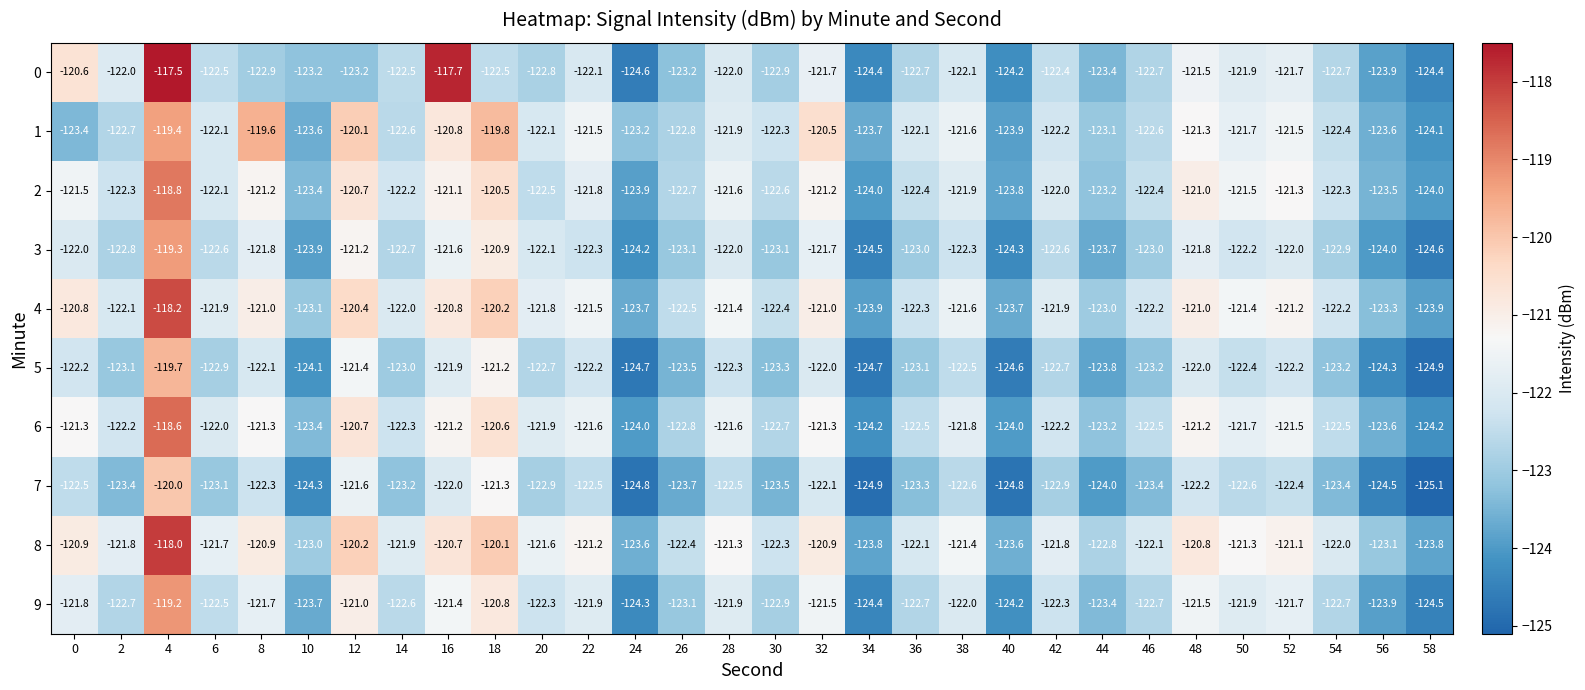

What is the total value across all series at 28?

-1218.5